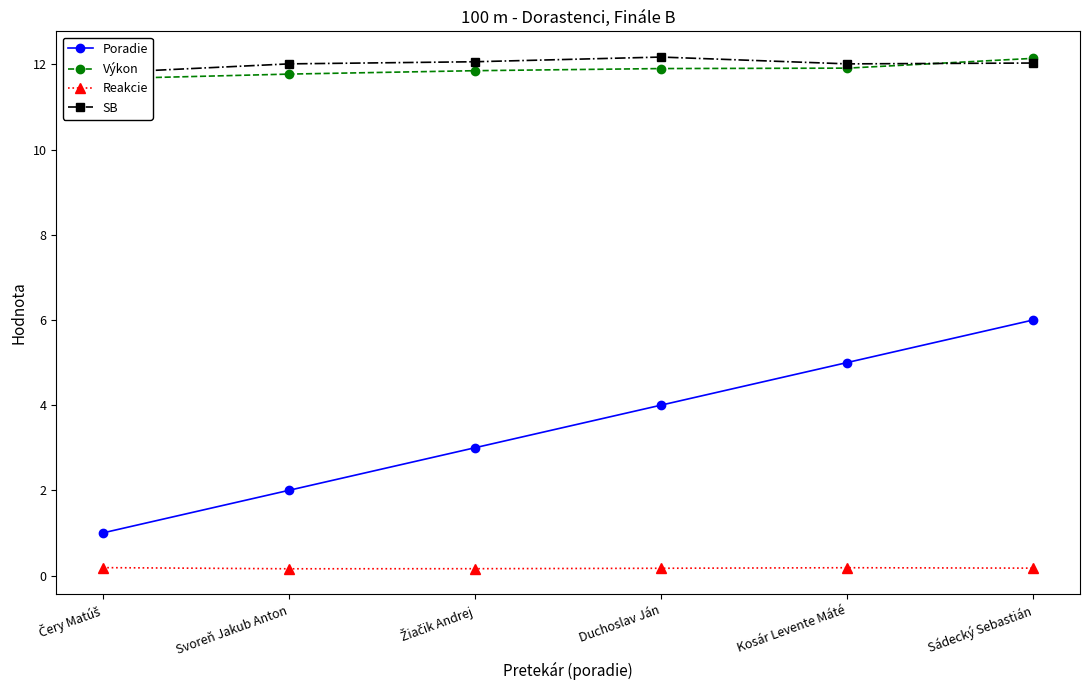

How many Výkon values are between 11 and 12?

5